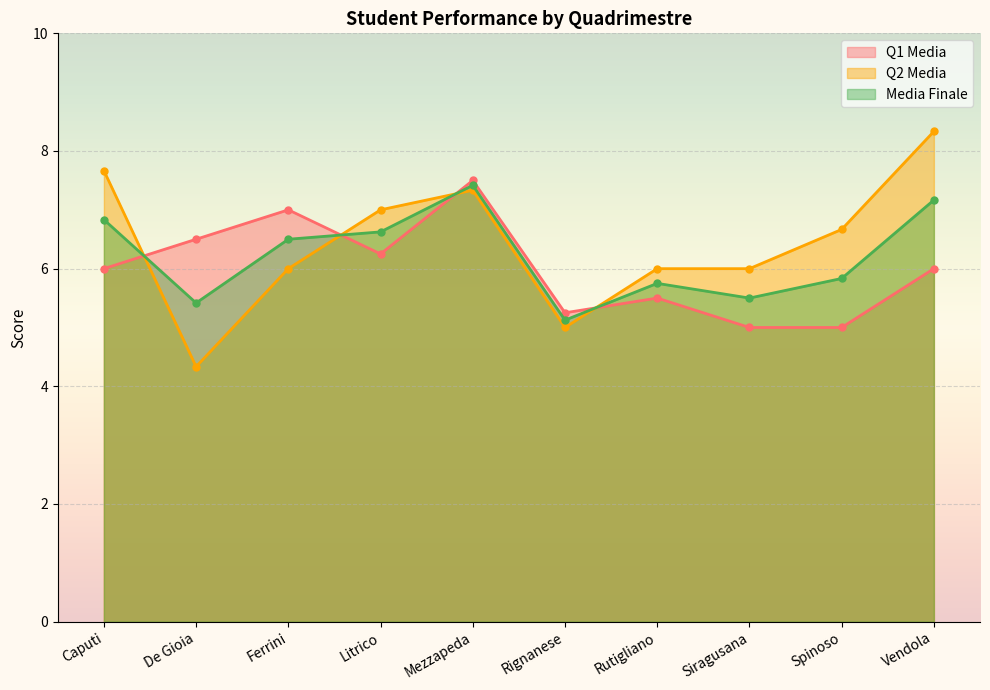

Where is Media Finale nearest to the value 6?

Spinoso